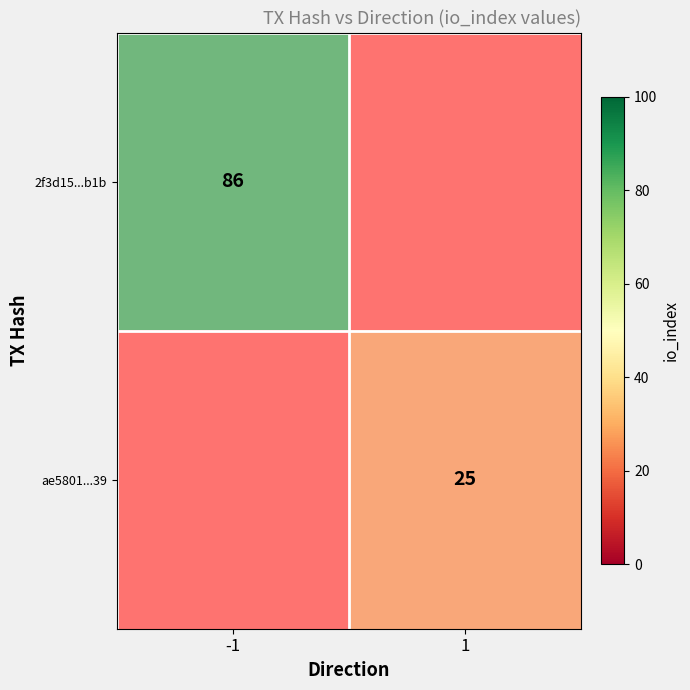

Which series has the largest range (max minus min)?

2f3d15185d4eb0b444809faa32788f450f02b1b